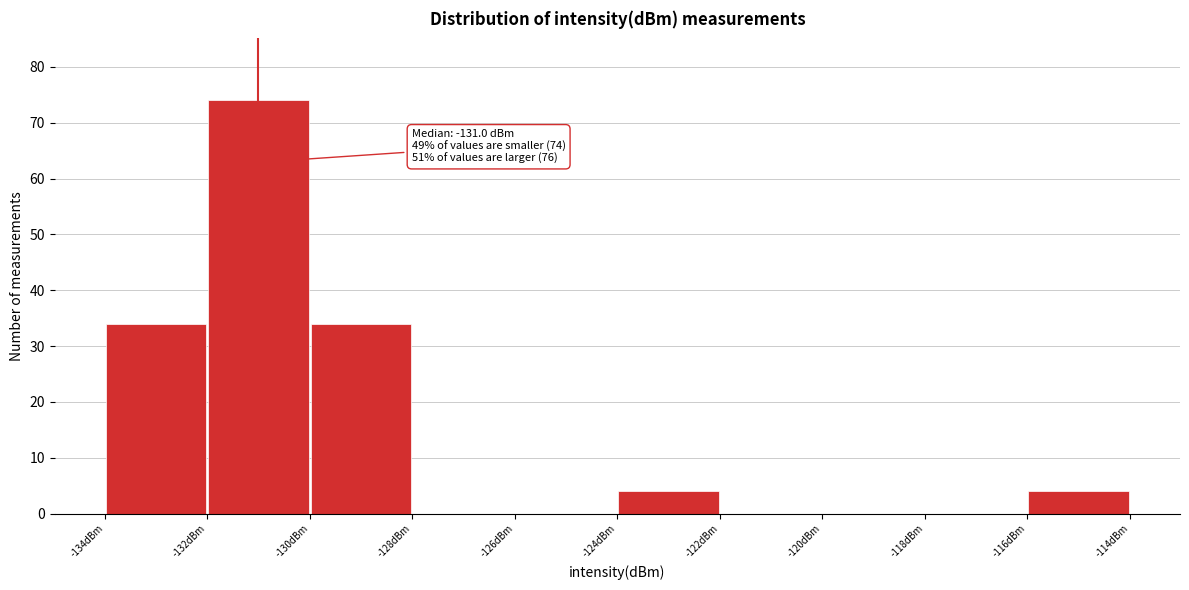

Which range on the x-axis has the tallest bar?

-132 to -130